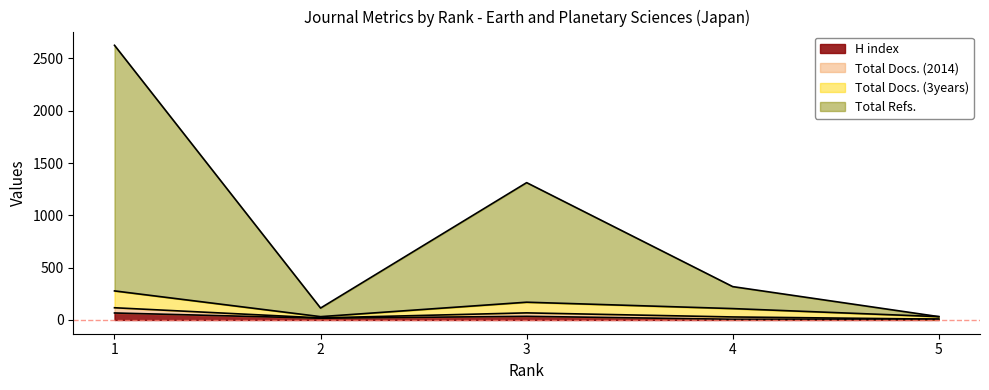

What is the highest value of the H index series?

67